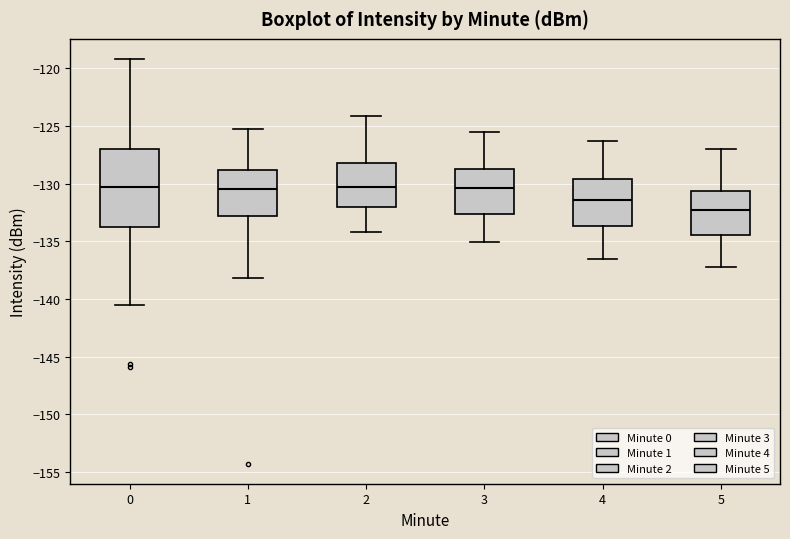

Reading left to right, transcribe this box plot: for each box, give where its median line is, the range the box spans, and where its two whiskers end, as read against the y-axis. The values are not printed on the chart, so give them approximately, as read against the axis.

0: median -130.5, box -133.5 to -127.0, whiskers -140.5 to -119.0
1: median -130.5, box -133.0 to -129.0, whiskers -138.0 to -125.5
2: median -130.5, box -132.0 to -128.0, whiskers -134.0 to -124.0
3: median -130.5, box -132.5 to -128.5, whiskers -135.0 to -125.5
4: median -131.5, box -133.5 to -129.5, whiskers -136.5 to -126.5
5: median -132.5, box -134.5 to -130.5, whiskers -137.0 to -127.0